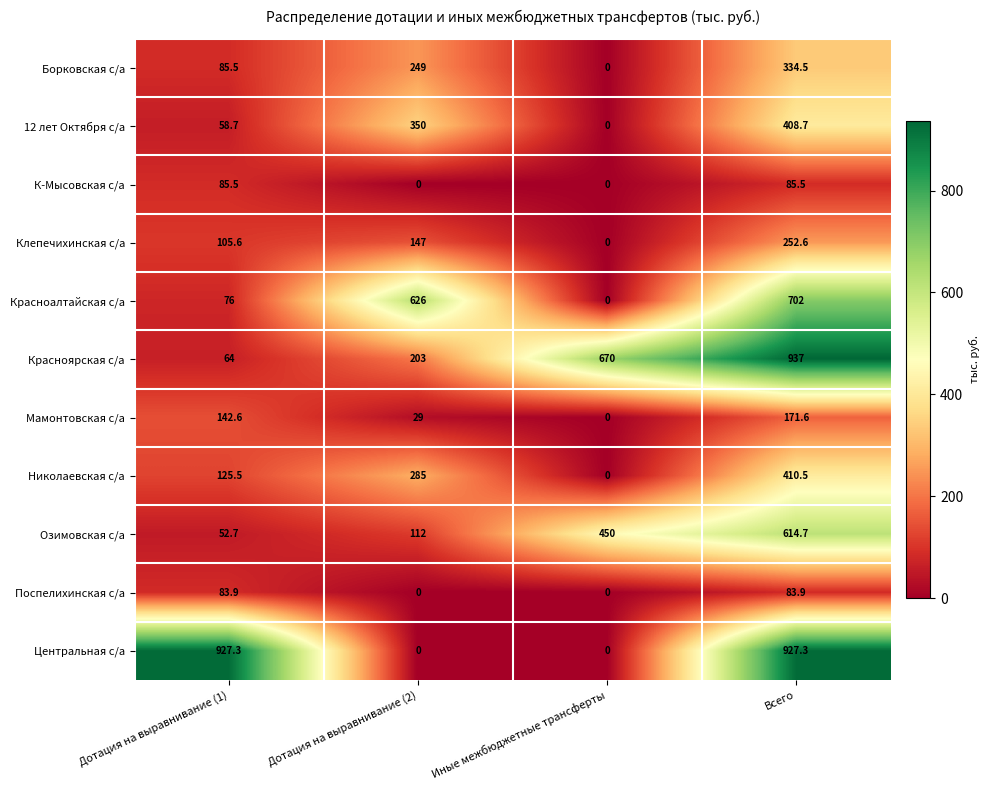

What is the sum of all Поспелихинская с/а values?

167.8